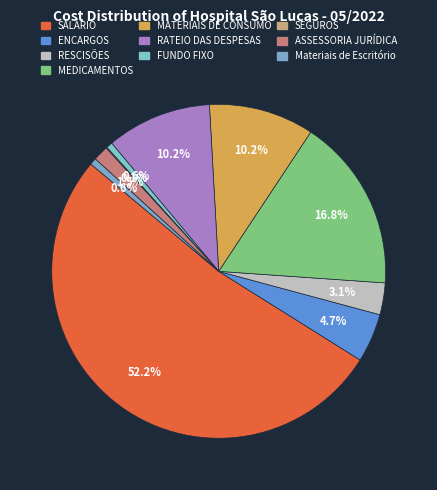

What is the largest slice in the pie chart?

SALÁRIO